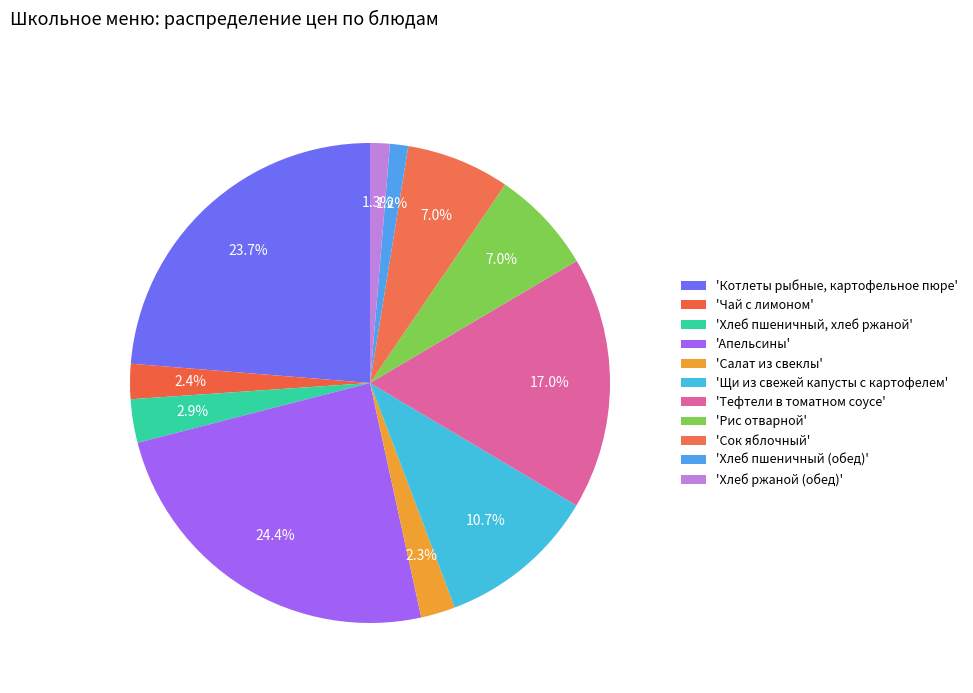

Which slice is the largest?

Апельсины